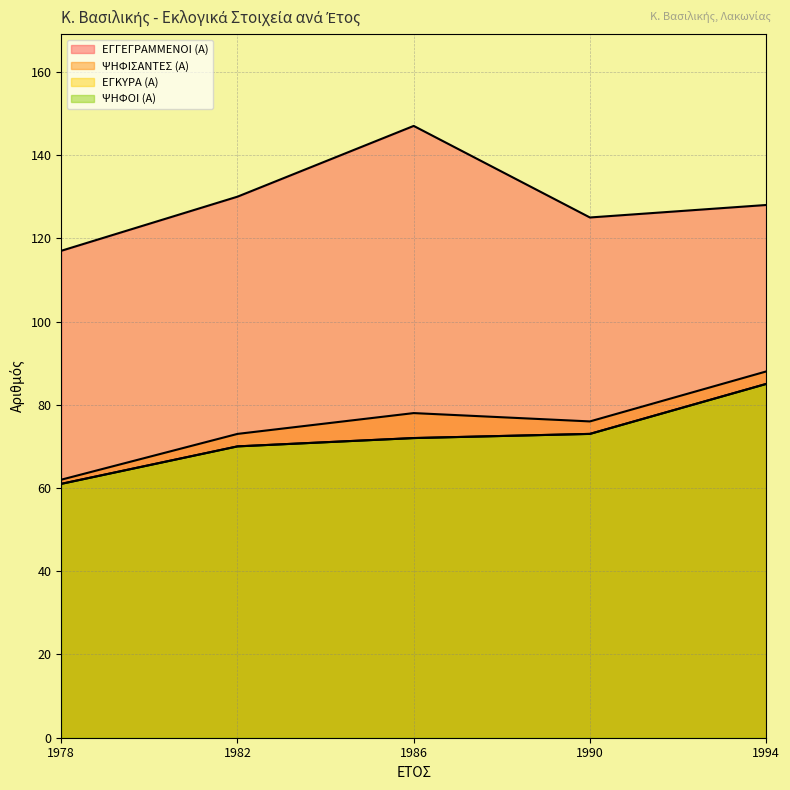

What is the total value across all series at 1990?

347